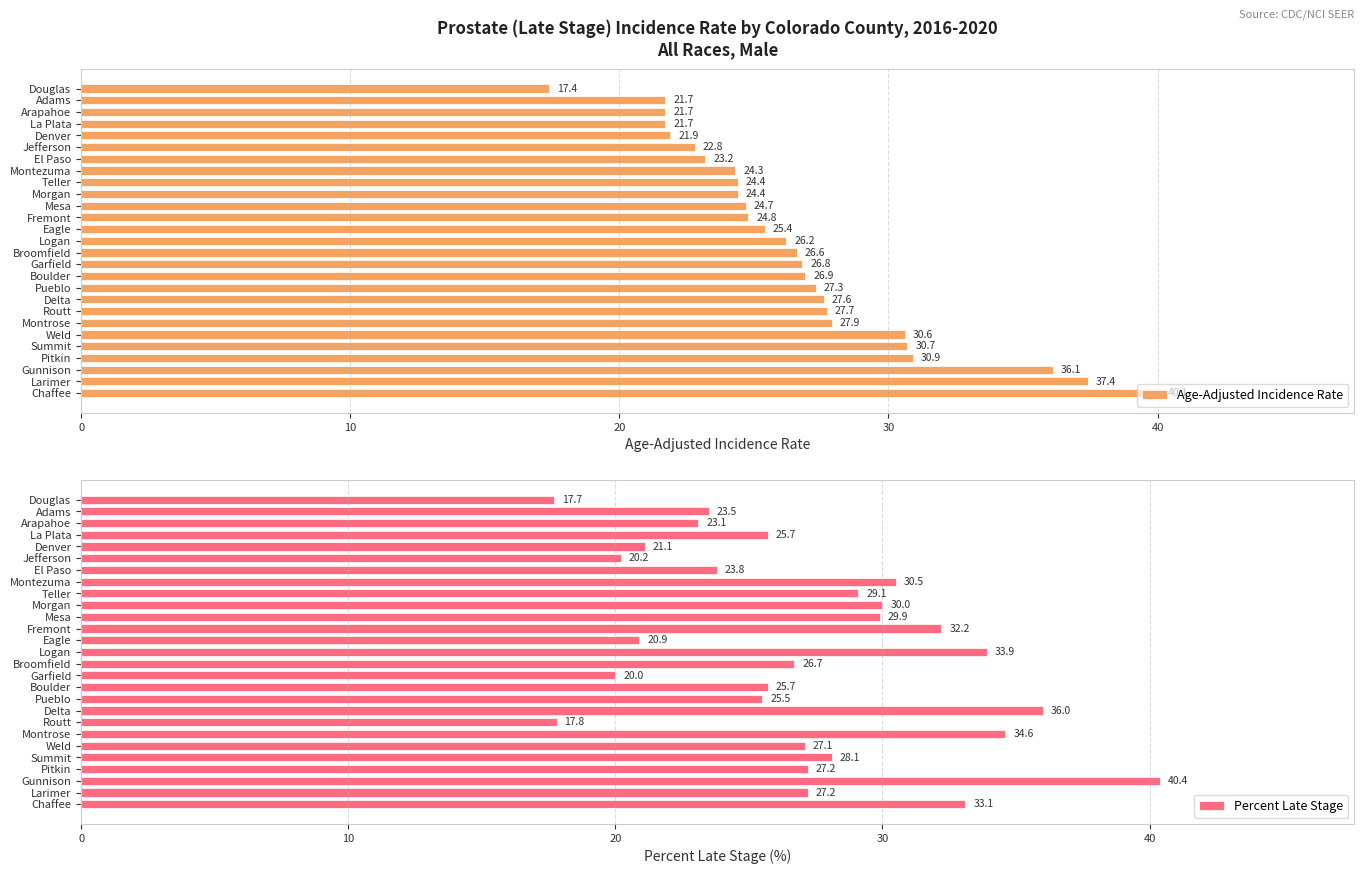

True or false: Age-Adjusted Incidence Rate has a value of 23.2 at El Paso.

True